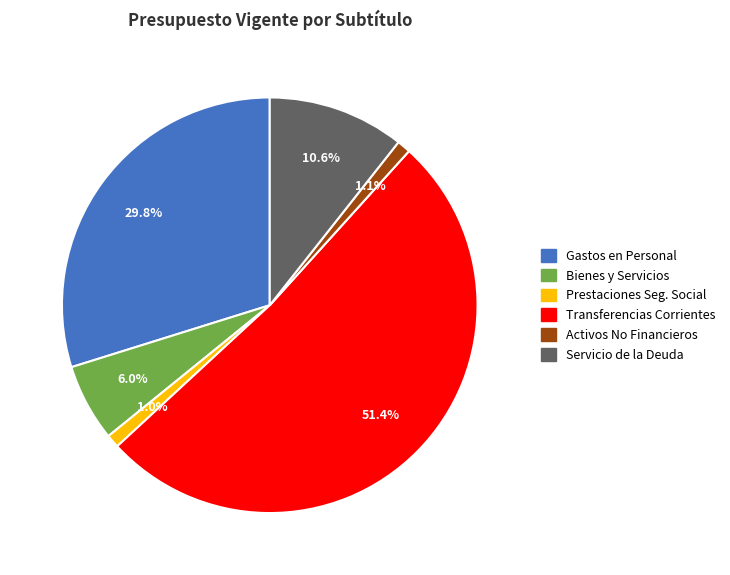

Is there any slice that represents more than half of the pie?

Yes